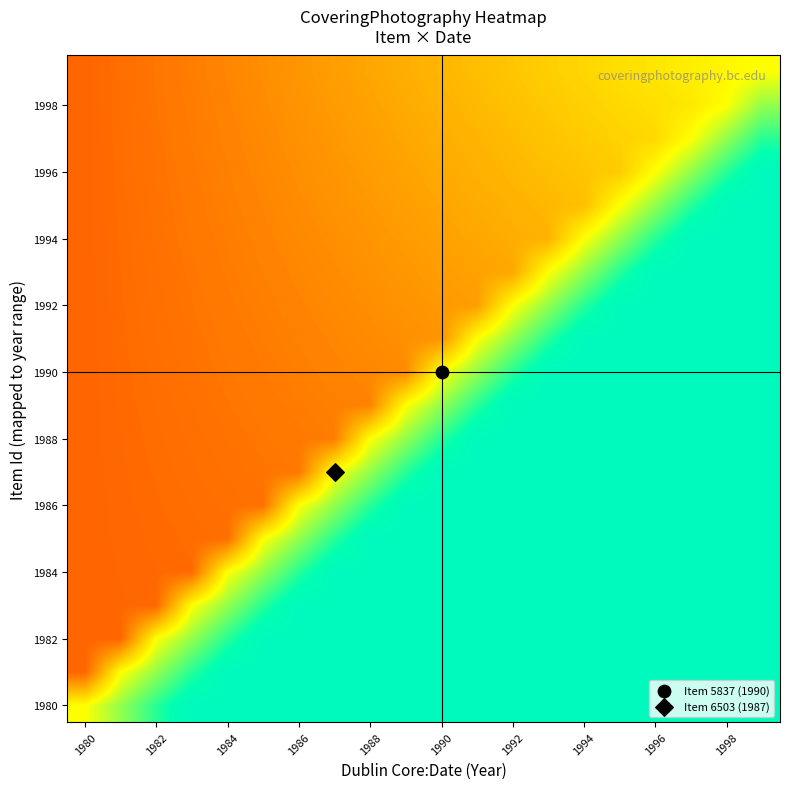

How many categories are shown in the chart?

20